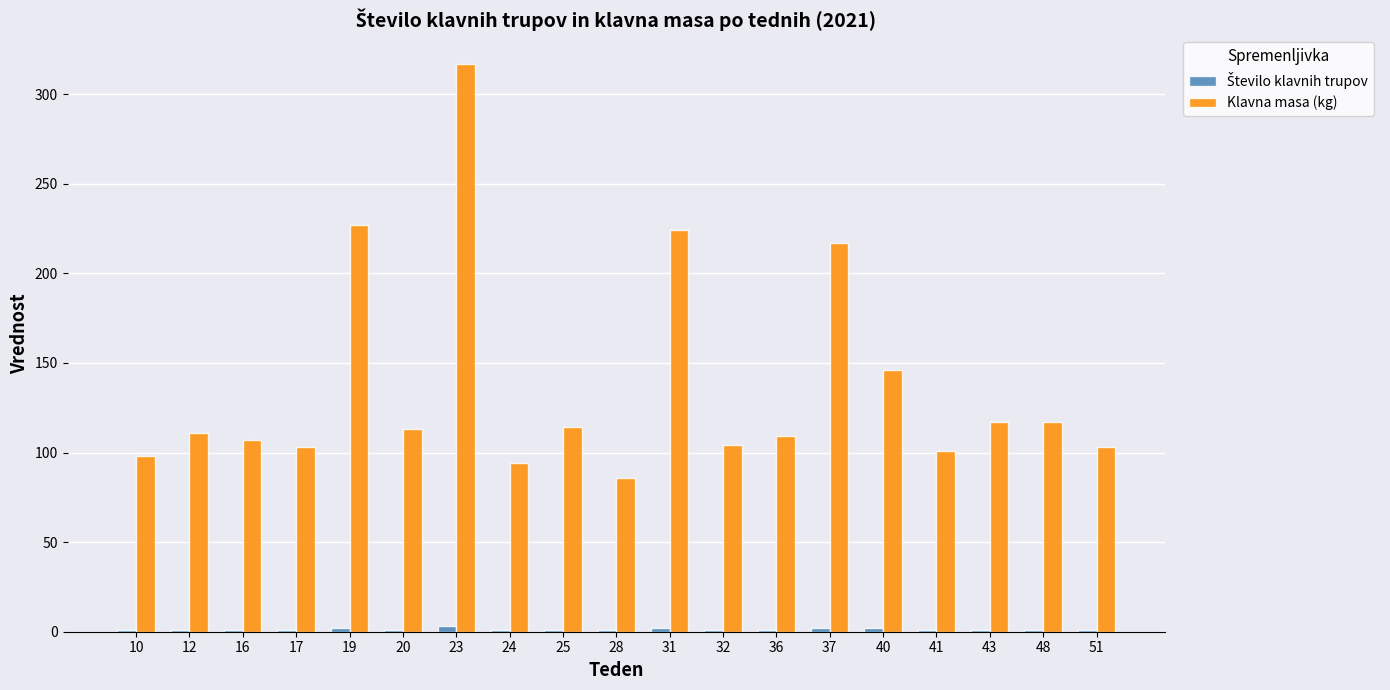

True or false: Klavna masa (kg) has a value of 360 at 31.

False